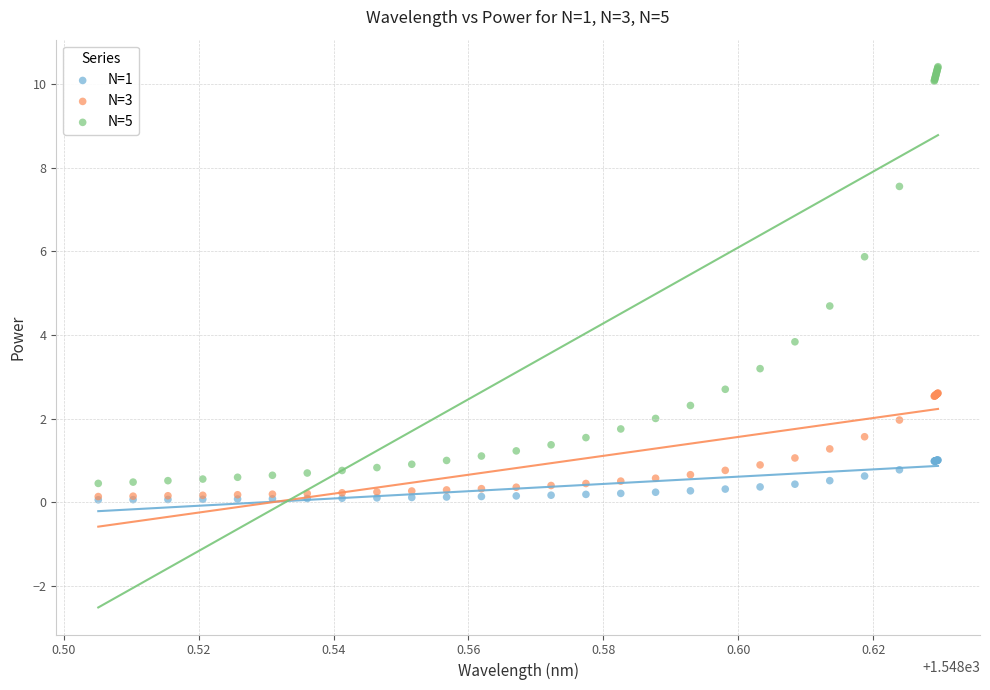

In the N=5 series, what Y value is closest to 5?

4.7